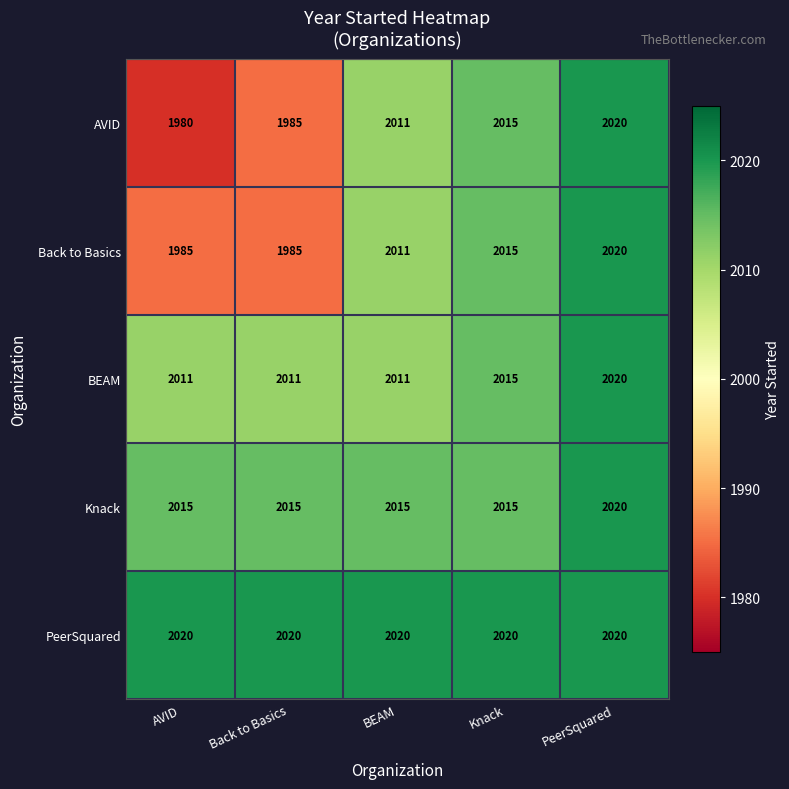

Between AVID and BEAM, which series saw the biggest shift?

AVID